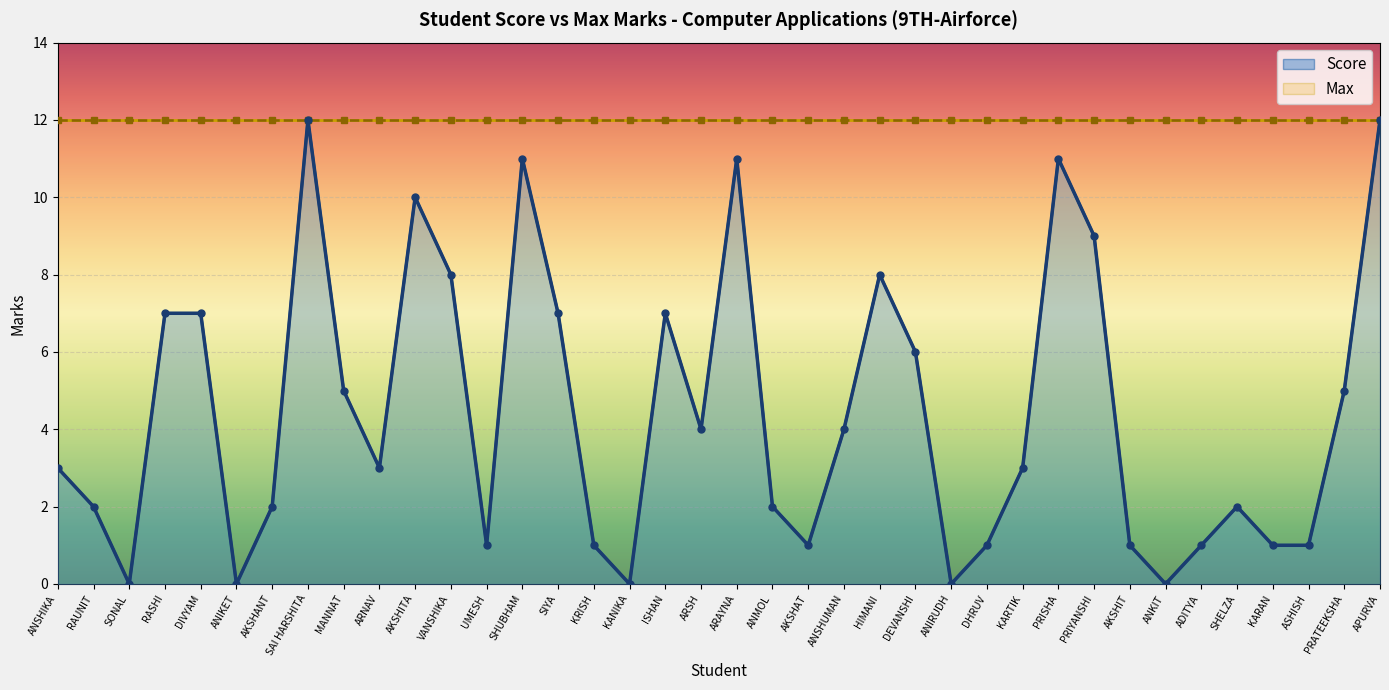

What is the average value?

4